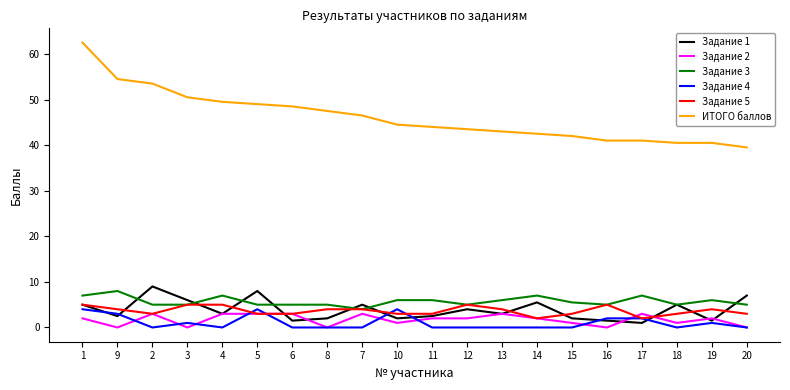

Which series has the largest range (max minus min)?

ИТОГО баллов